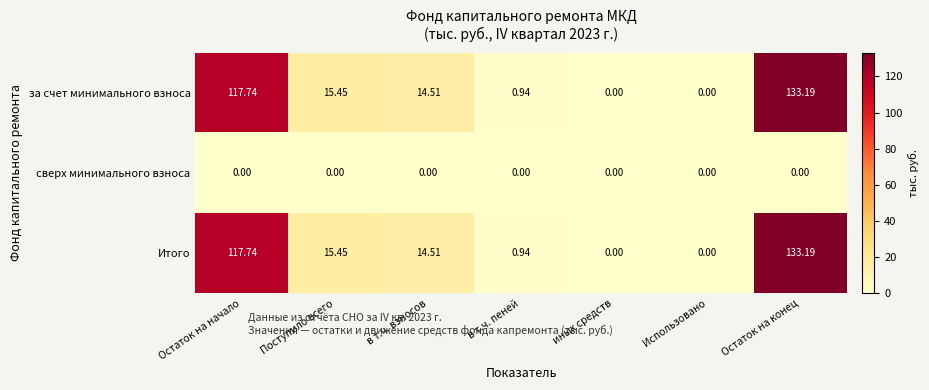

At which label does за счет минимального взноса first exceed 14?

Остаток на начало